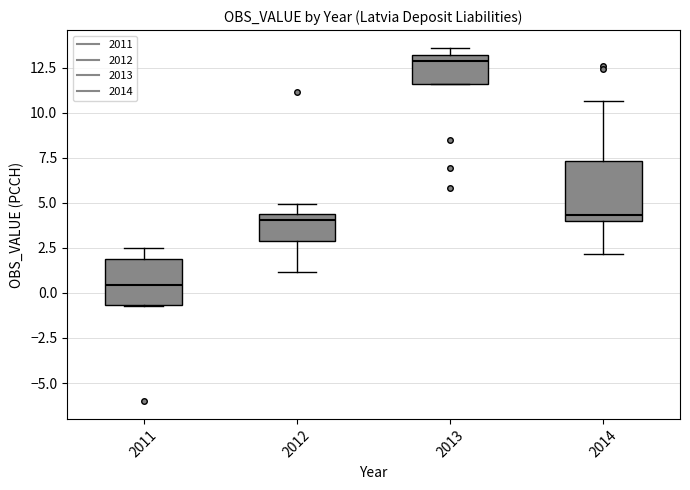

Which box has the lowest median line?

2011